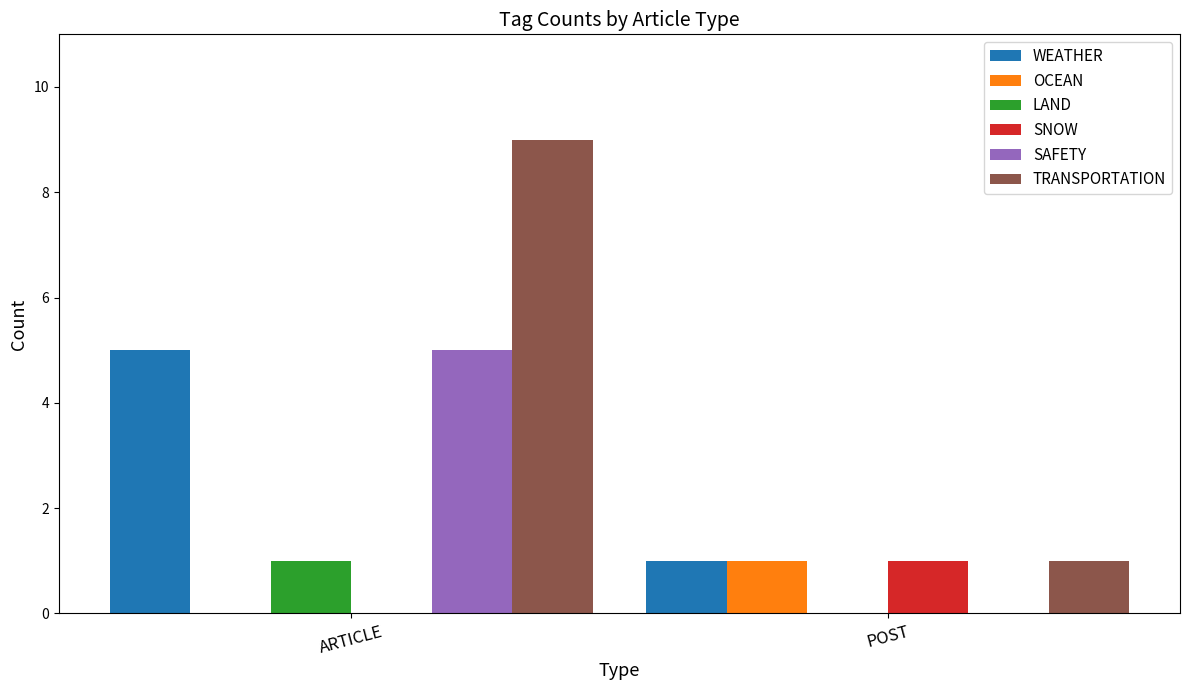

The TRANSPORTATION series shows 9 at ARTICLE. True or false?

True